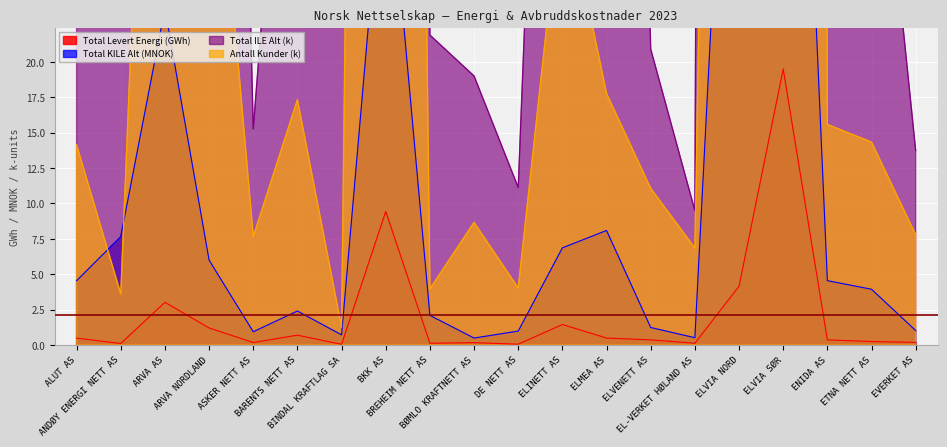

What is the difference between the maximum and second lowest values in the Total ILE Alt series?

1276.9